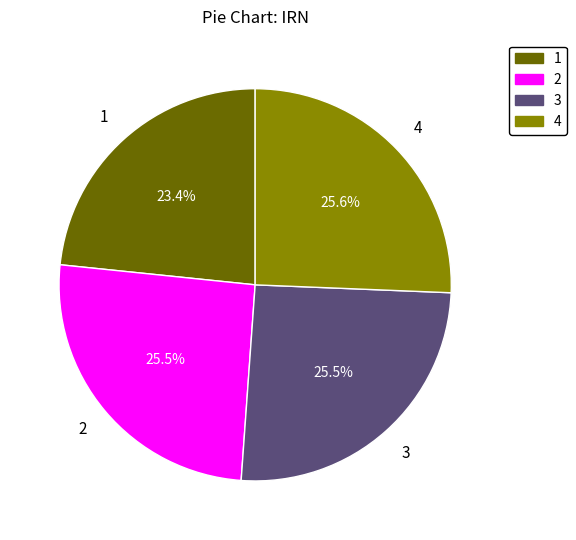

Is there a majority slice in this chart?

No